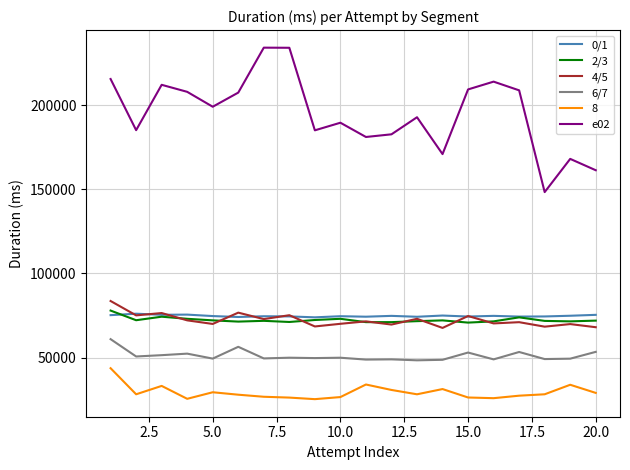

What is the lowest value of the 2/3 series?

70781